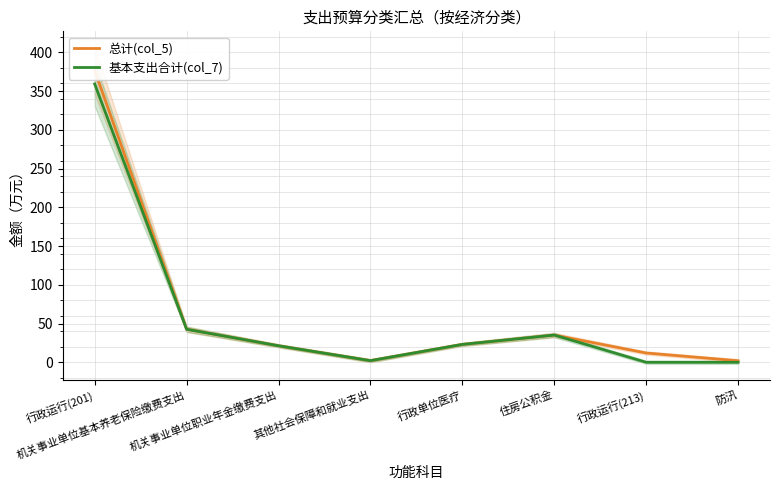

Is it true that 总计(col_5) equals 17.2 at 行政运行(213)?

False